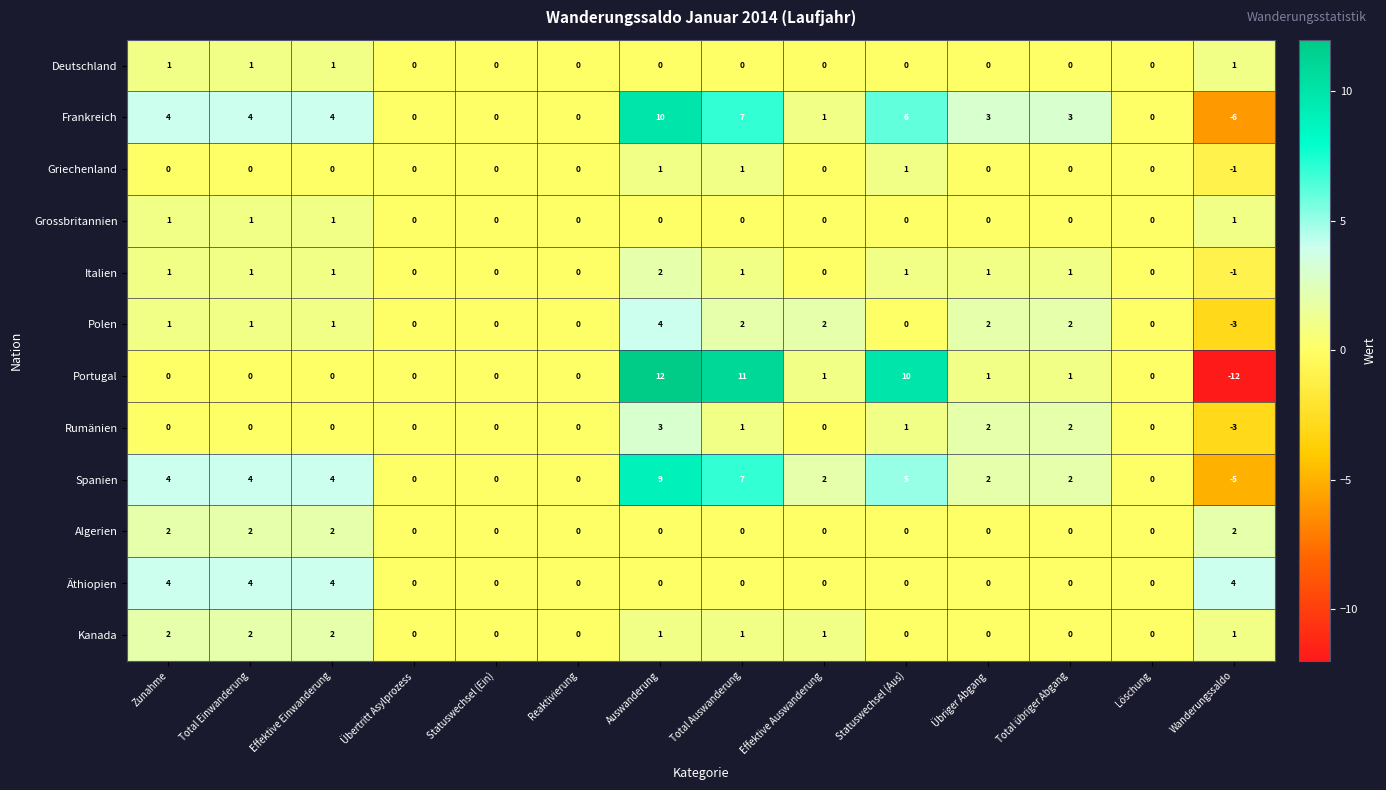

Is it true that Grossbritannien equals 1 at Total Einwanderung?

True